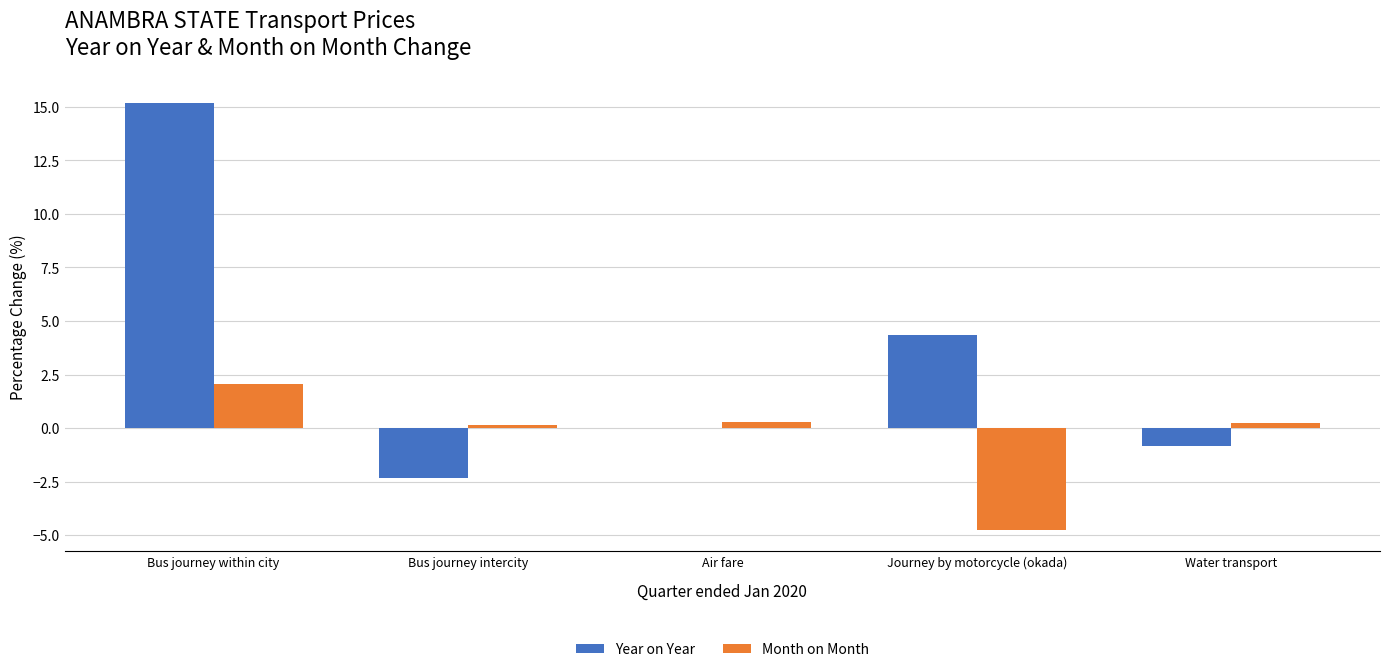

Where is Year on Year nearest to the value 6?

Journey by motorcycle (okada)